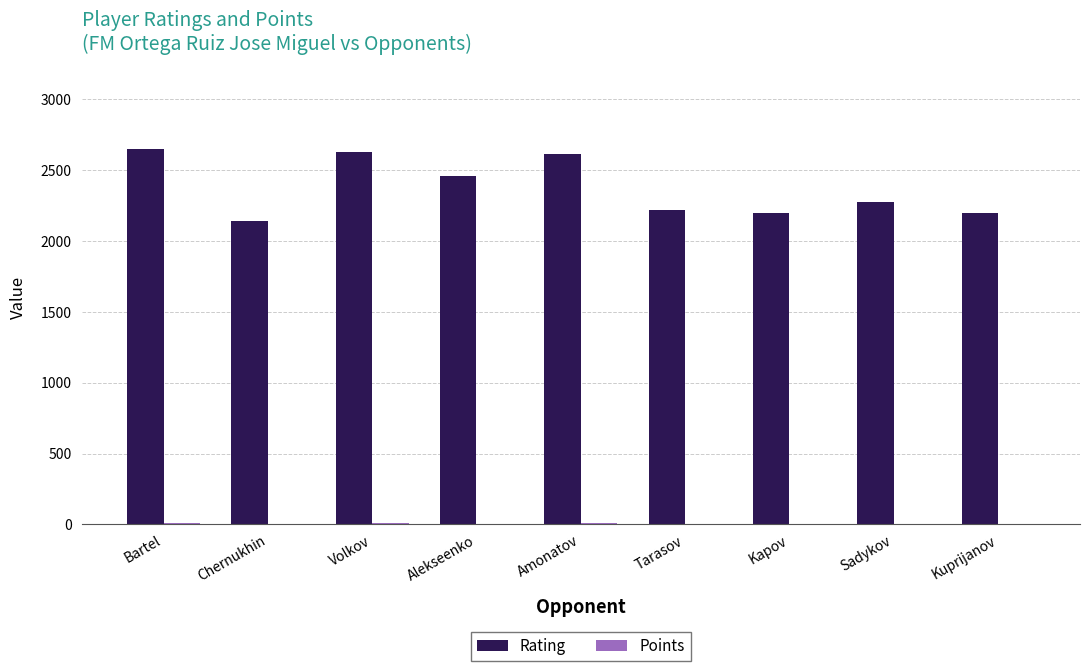

What is the greatest value displayed?

2651.0